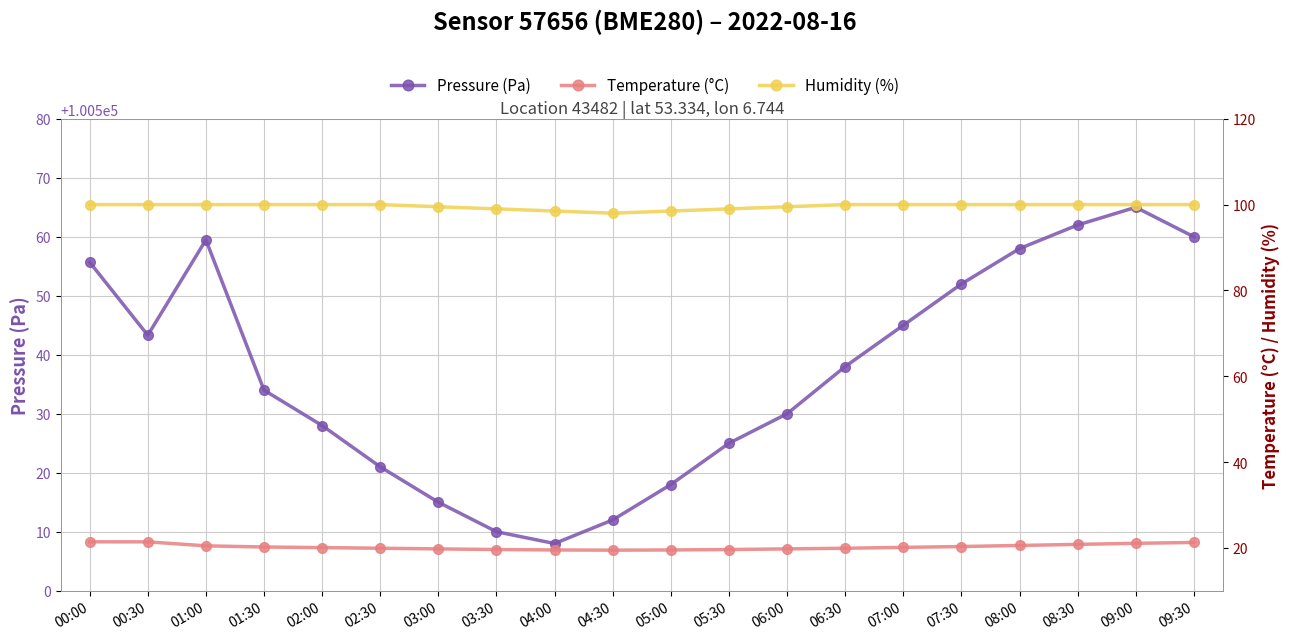

List the series in order of their peak value, highest first.

Pressure (Pa), Humidity (%), Temperature (°C)